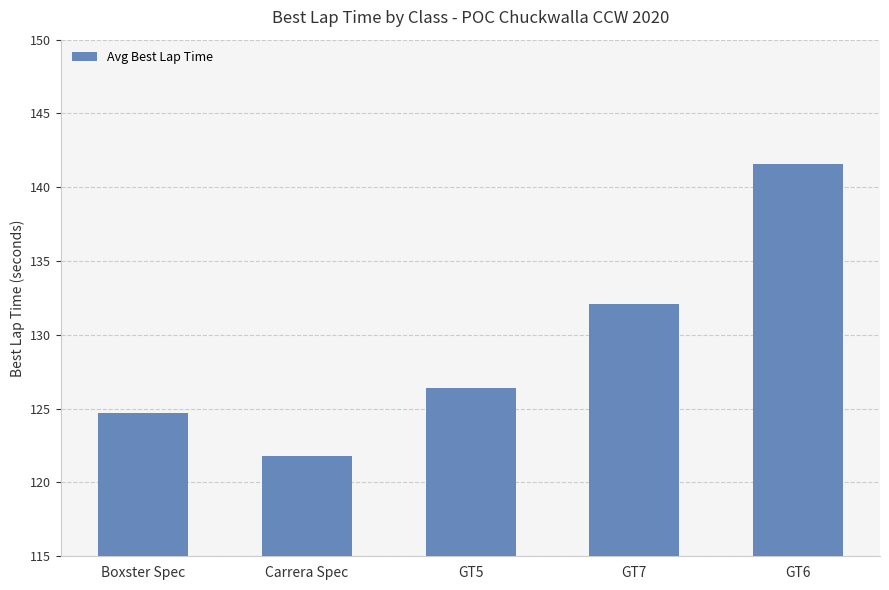

The chart shows a value of 141.6 at GT6. True or false?

True